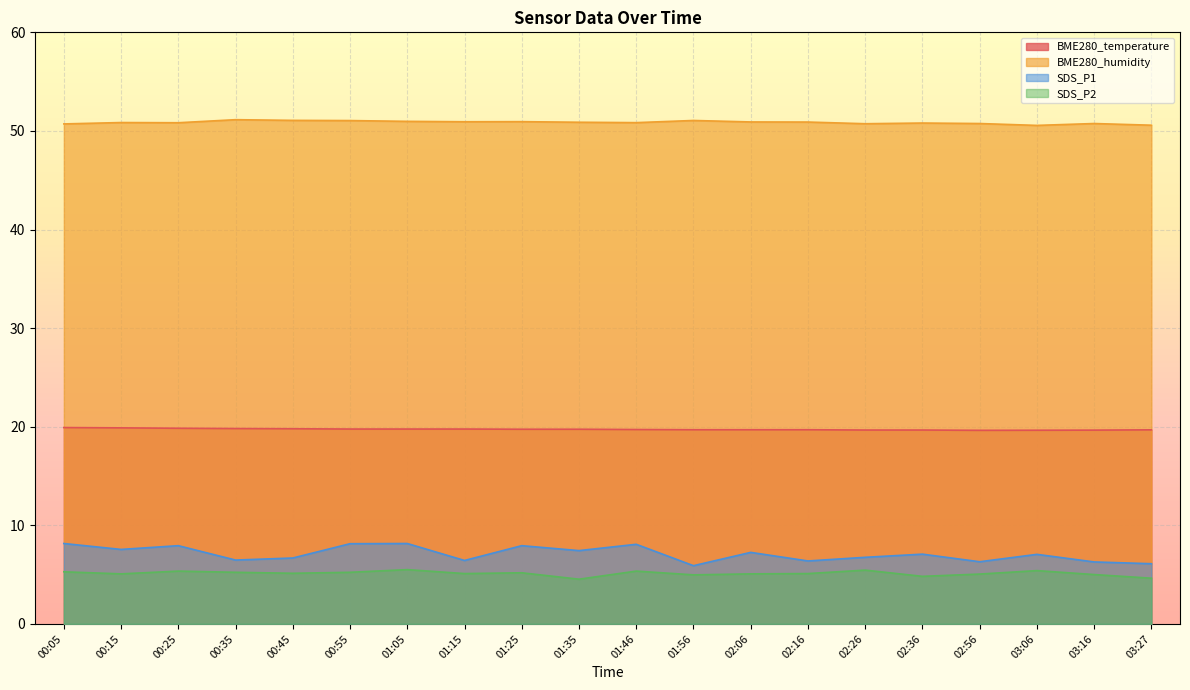

Does the chart display data point markers on the line(s)?

No